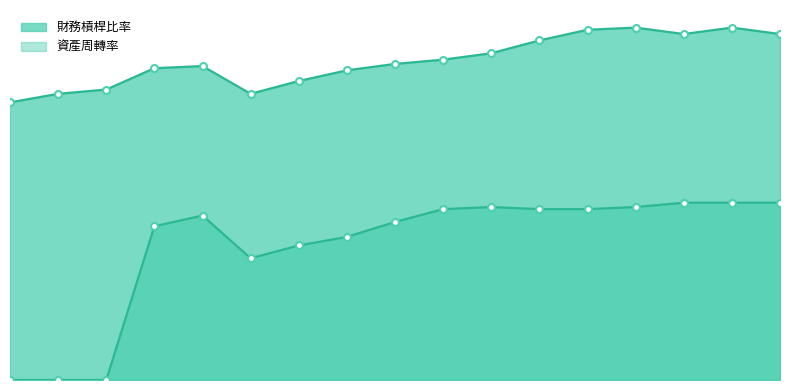

True or false: 財務槓桿比率 line has a value of 1.6 at 15.

True